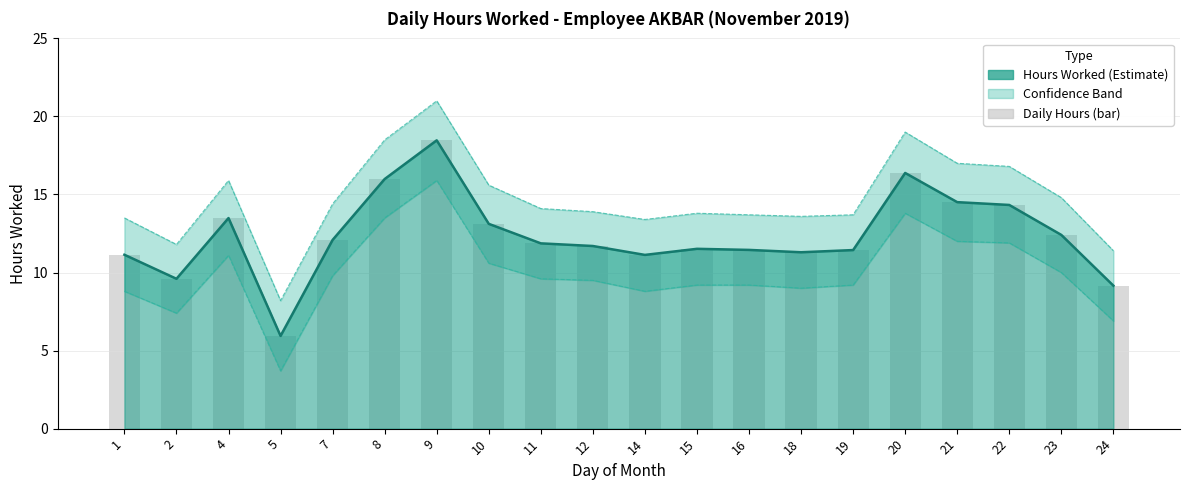

What is the value of the Daily Hours (bar) bar at the 3rd from the left?

13.5